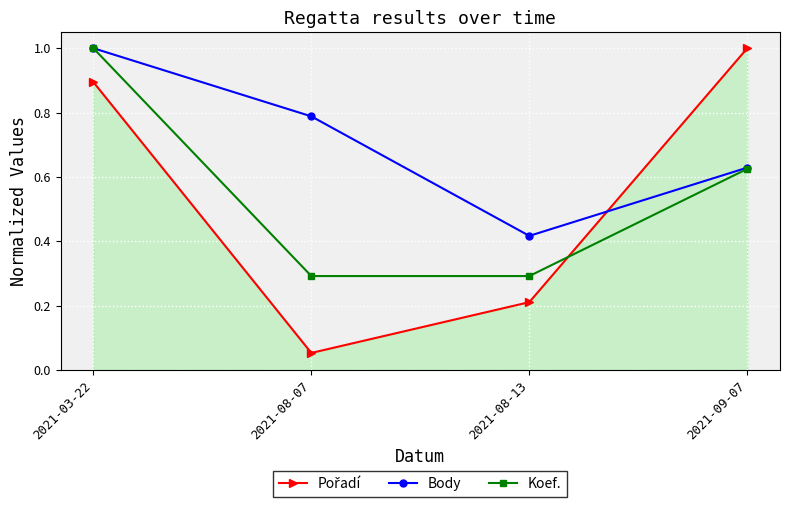

How many distinct data groups are displayed?

3